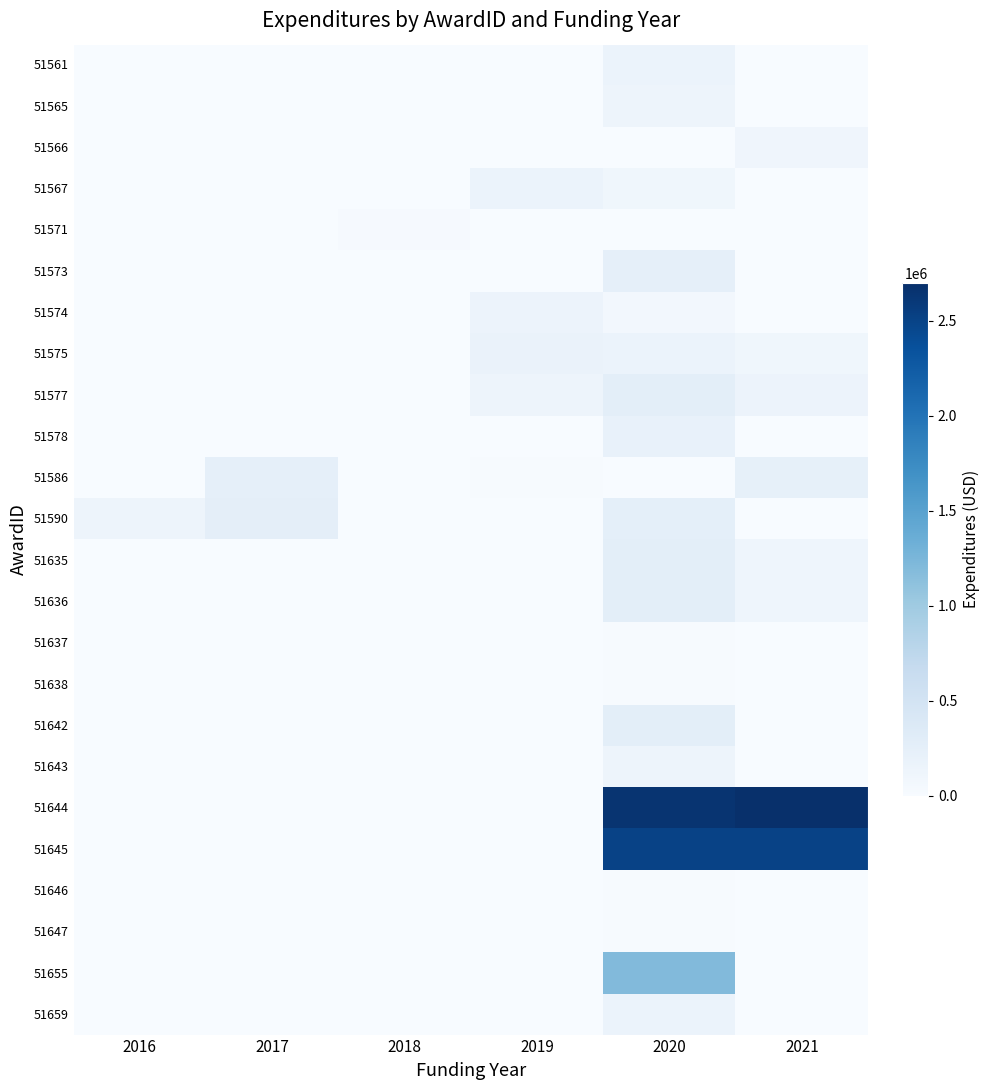

What is the total value across all series at 2018?

24389.0